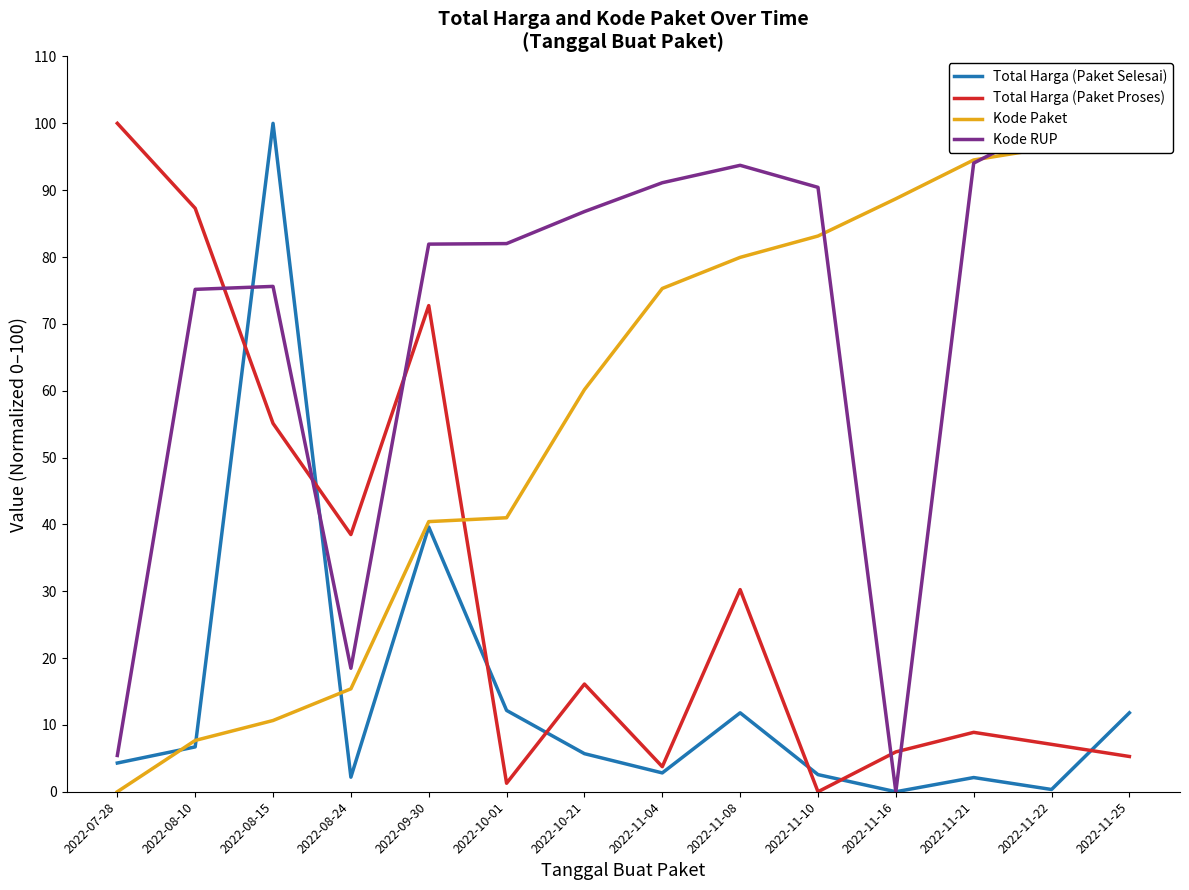

What is the approximate value of Total Harga (Paket Proses) at 2022-08-24?

38.5